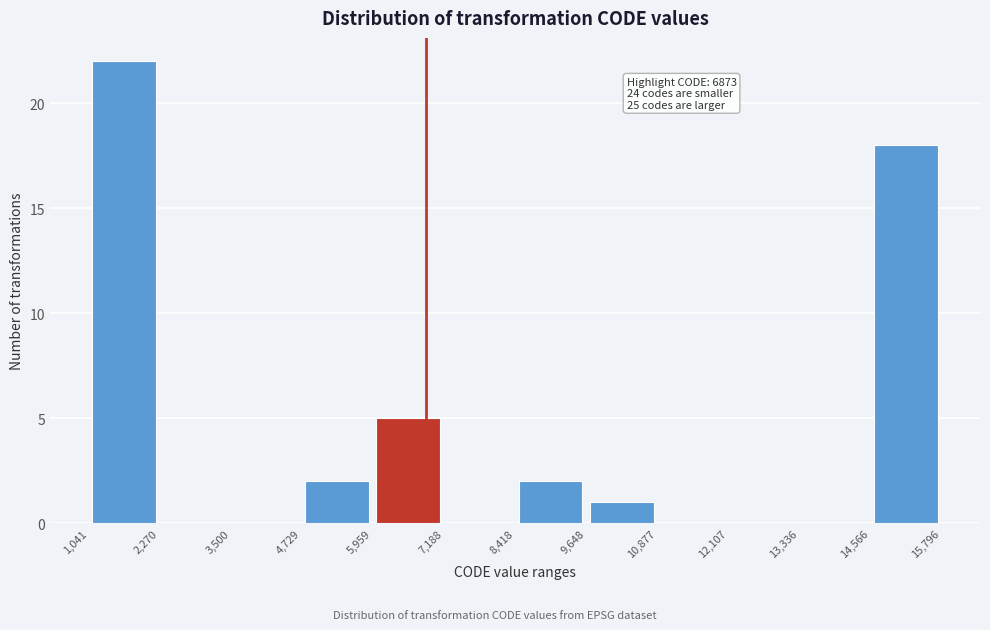

Over which range of the x-axis is the bar tallest?

1,041 to 2,270